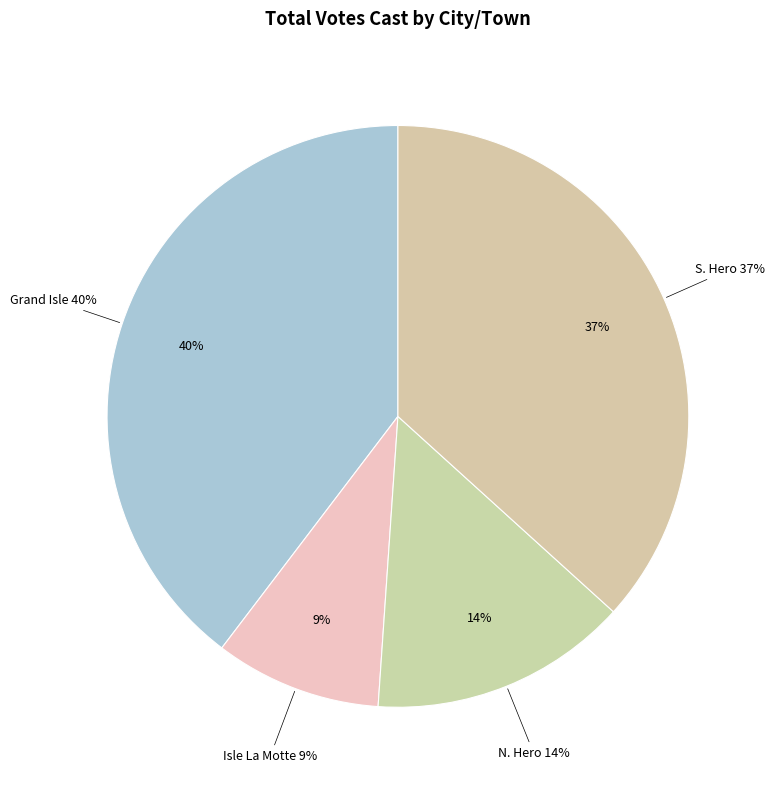

Is there any slice that represents more than half of the pie?

No